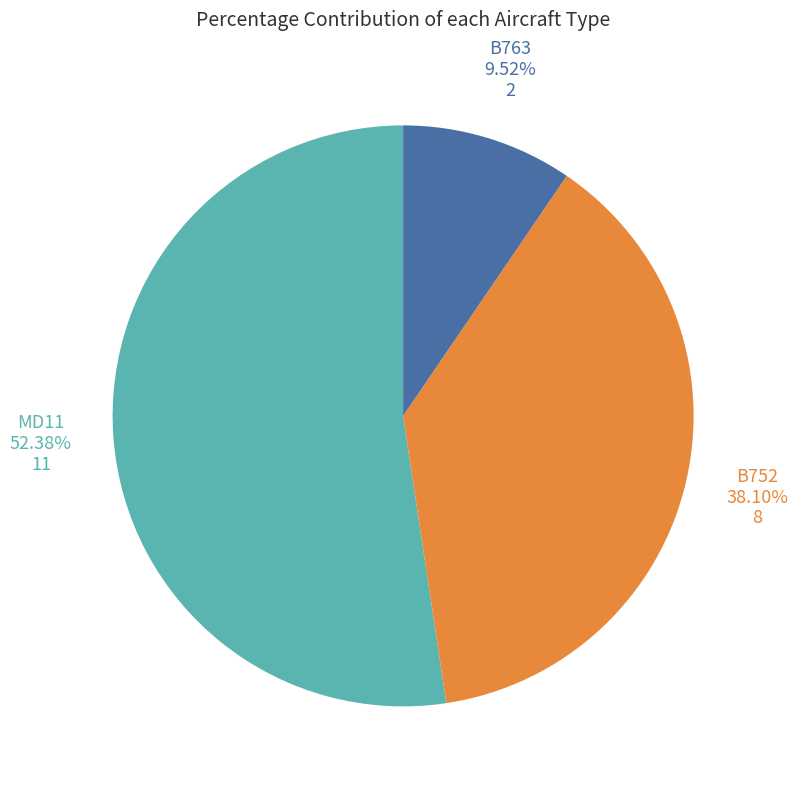

Does any single category account for the majority?

Yes